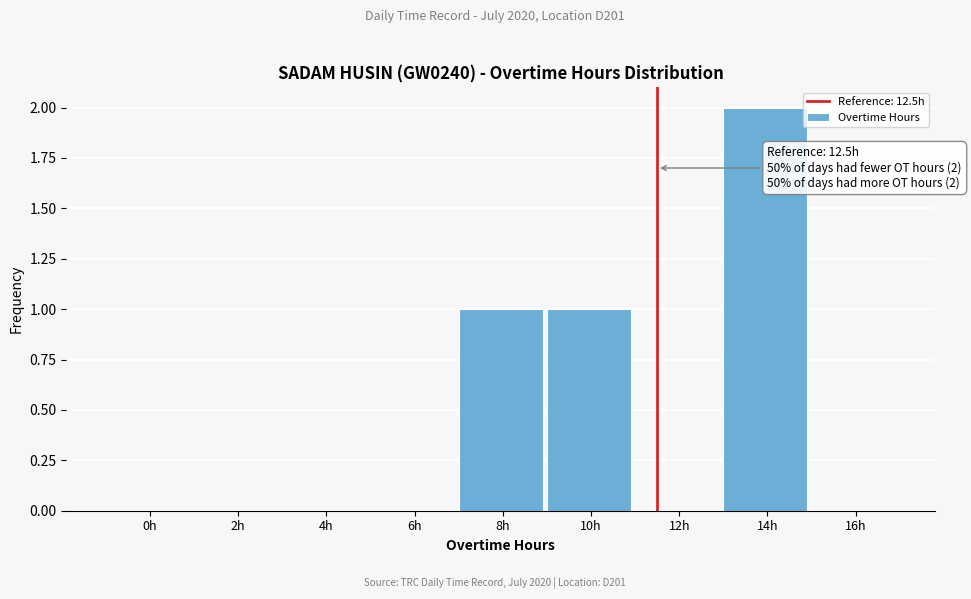

Reading left to right, list all the values displayed in this chart.

0h=0	2h=0	4h=0	6h=0	8h=1	10h=1	12h=0	14h=2	16h=0